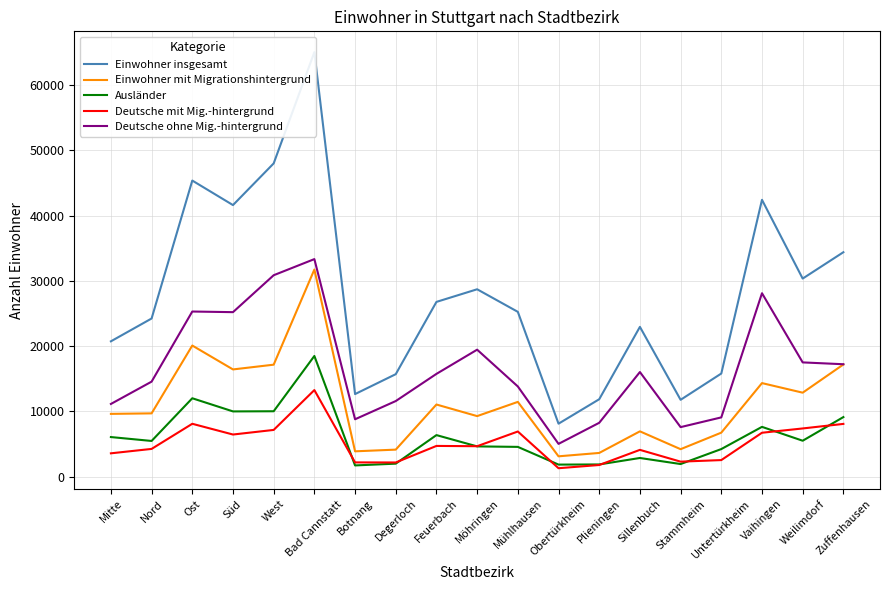

Between Degerloch and Stammheim, which series saw the biggest shift?

Deutsche ohne Mig.-hintergrund